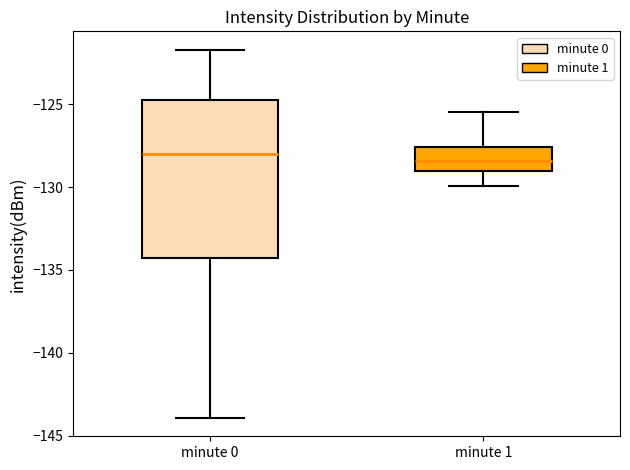

Reading left to right, read every box against the y-axis: the position of its median line, the range the box covers, and the ends of its whiskers. The values are not printed on the chart, so give them approximately, as read against the axis.

minute 0: median -128.0, box -134.5 to -125.0, whiskers -144.0 to -121.5
minute 1: median -128.5, box -129.0 to -127.5, whiskers -130.0 to -125.5